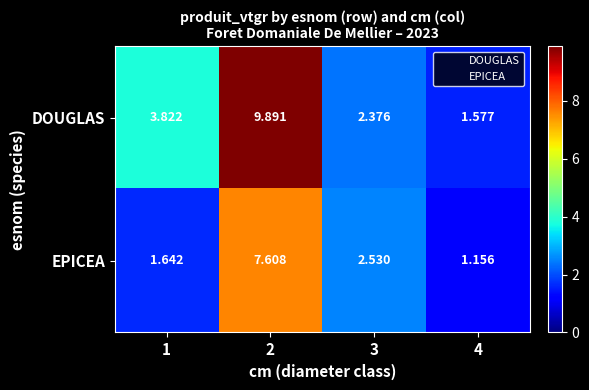

Which series has the largest total across all categories?

DOUGLAS